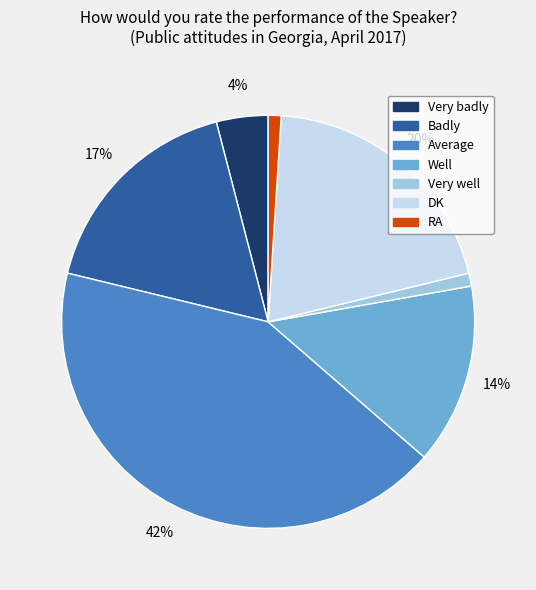

Approximately how many times larger is the value at Very badly compared to Very well?

4.0